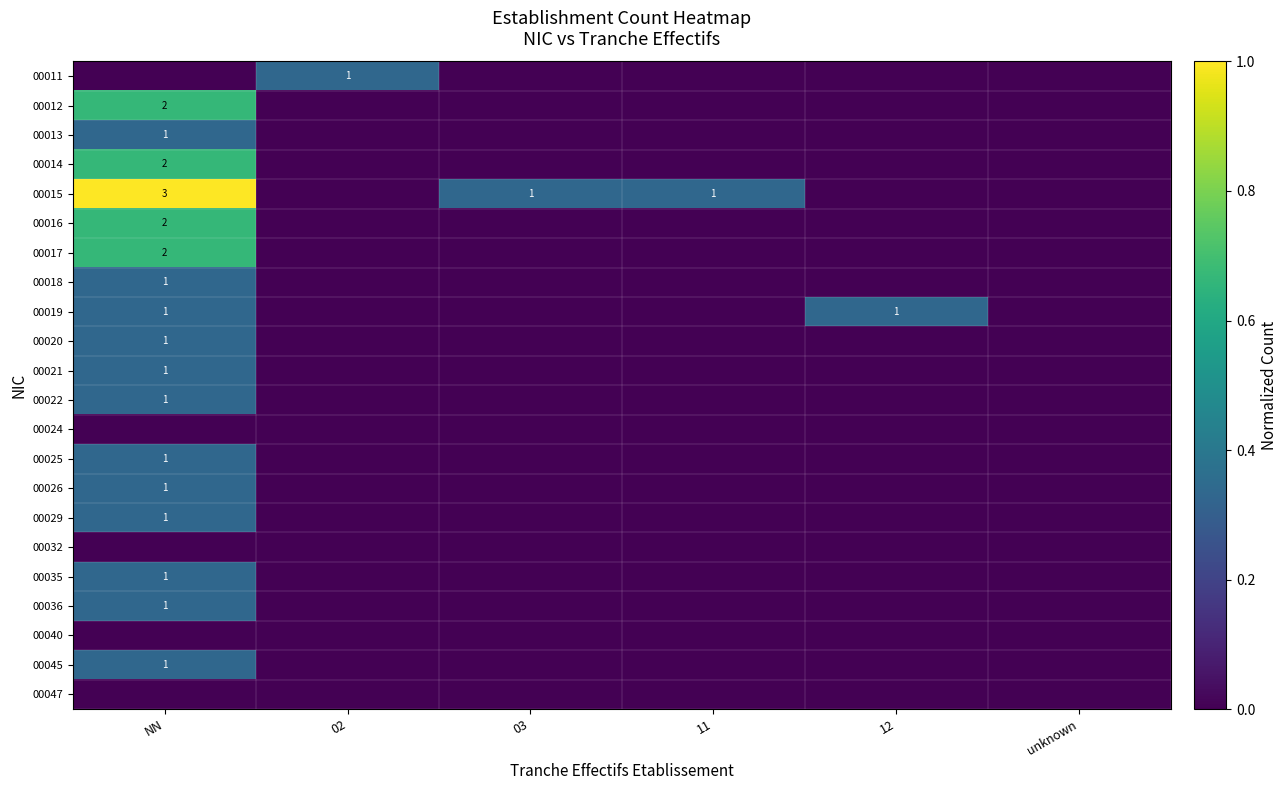

What is the spread (max minus min) of values at 02?

0.3